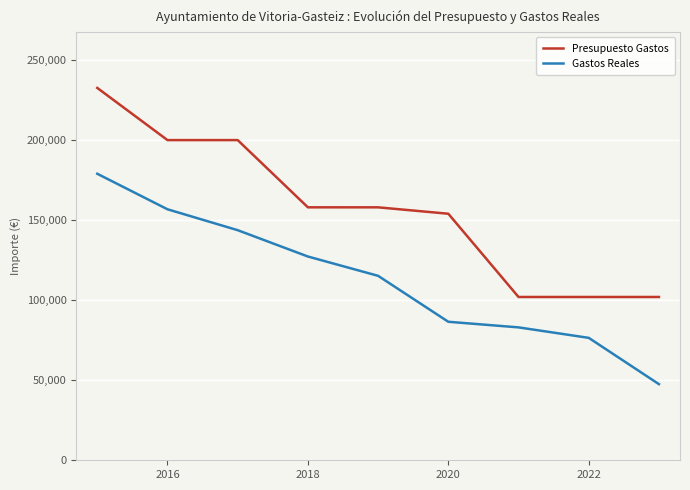

True or false: Gastos Reales and Presupuesto Gastos cross at least once.

False